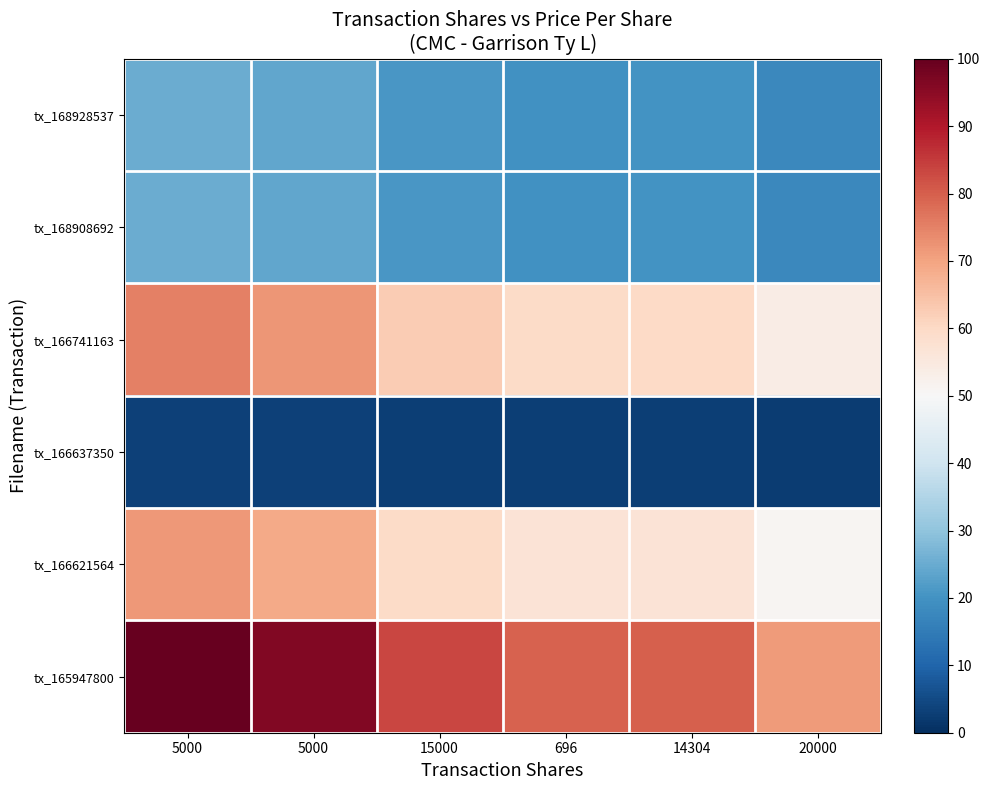

Reading left to right, transcribe all the data shown in this chart.

tx_168928537: 5000=25.0	5000=24.1	15000=20.9	696=19.9	14304=19.9	20000=17.9
tx_168908692: 5000=25.0	5000=24.1	15000=20.9	696=19.9	14304=19.9	20000=17.9
tx_166741163: 5000=75.0	5000=72.2	15000=62.6	696=59.7	14304=59.8	20000=53.6
tx_166637350: 5000=3.5	5000=3.4	15000=2.9	696=2.8	14304=2.8	20000=2.5
tx_166621564: 5000=71.5	5000=68.9	15000=59.7	696=56.9	14304=57.0	20000=51.1
tx_165947800: 5000=100.0	5000=96.3	15000=83.5	696=79.6	14304=79.7	20000=71.4